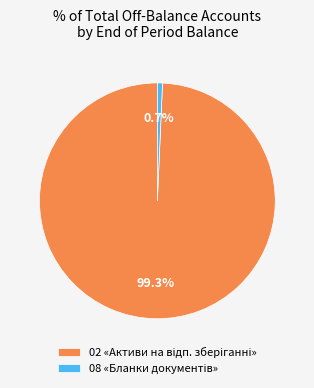

Does any single category account for the majority?

Yes